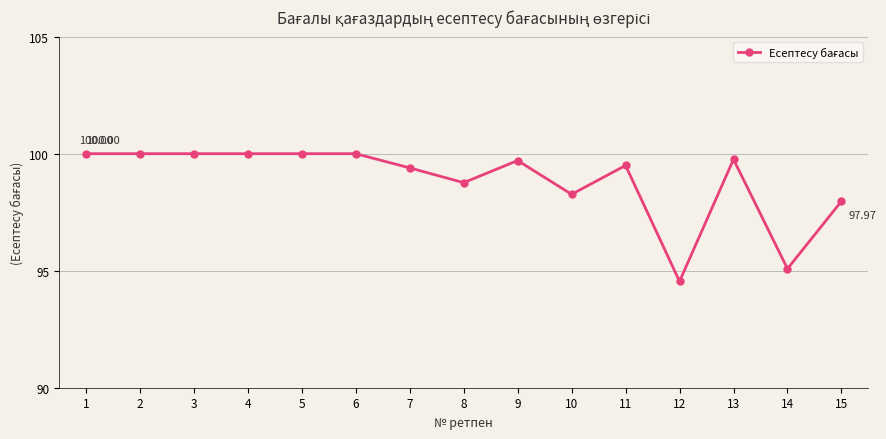

True or false: there are more than 2 points higher than both neighbors.

True